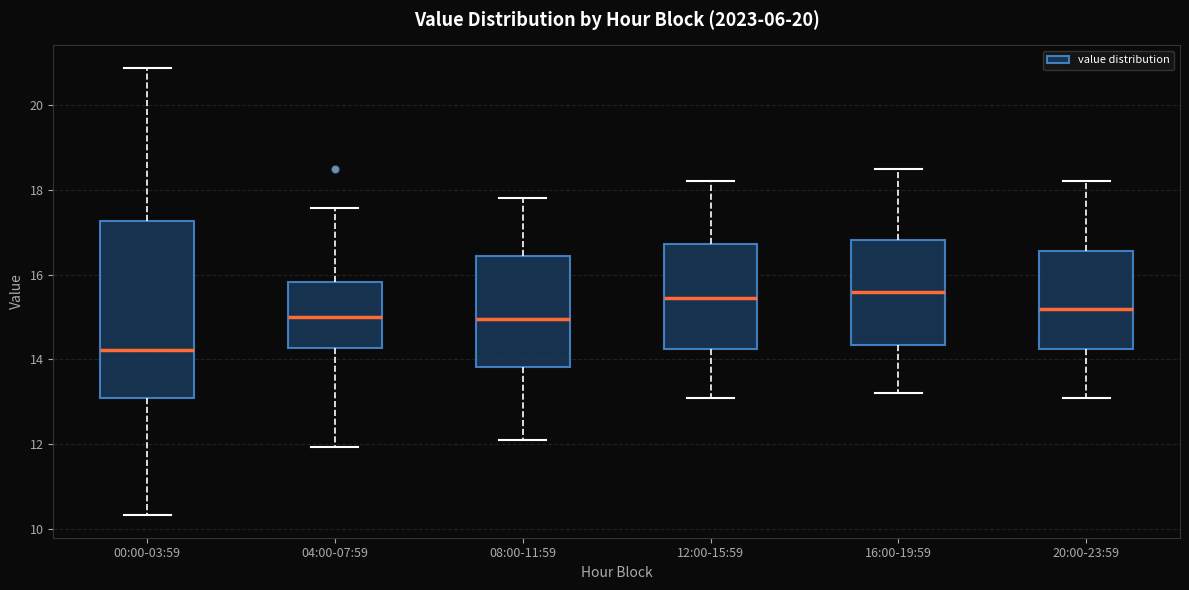

Reading left to right, read every box against the y-axis: the position of its median line, the range the box covers, and the ends of its whiskers. The values are not printed on the chart, so give them approximately, as read against the axis.

00:00-03:59: median 14.2, box 13.0 to 17.2, whiskers 10.4 to 20.8
04:00-07:59: median 15.0, box 14.2 to 15.8, whiskers 12.0 to 17.6
08:00-11:59: median 15.0, box 13.8 to 16.4, whiskers 12.2 to 17.8
12:00-15:59: median 15.4, box 14.2 to 16.8, whiskers 13.2 to 18.2
16:00-19:59: median 15.6, box 14.4 to 16.8, whiskers 13.2 to 18.6
20:00-23:59: median 15.2, box 14.2 to 16.6, whiskers 13.2 to 18.2